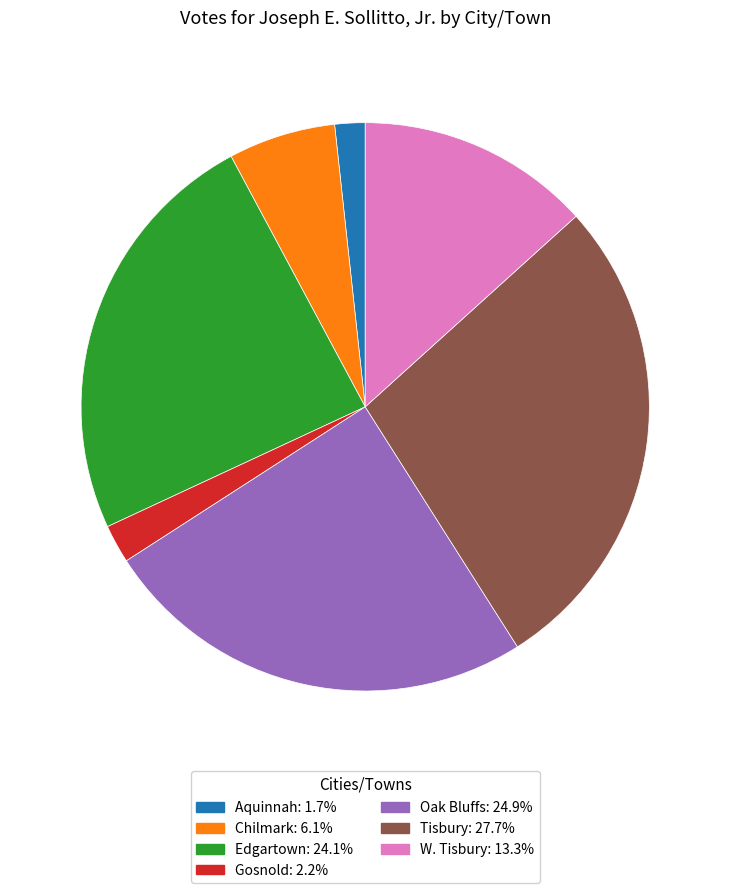

How many segments does this pie chart have?

7